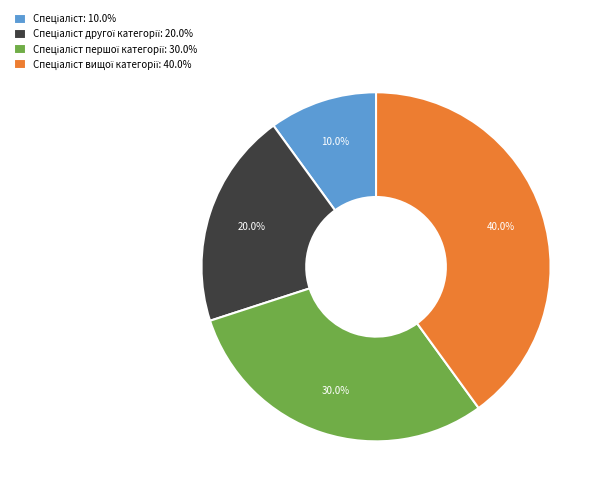

Is there a majority slice in this chart?

No